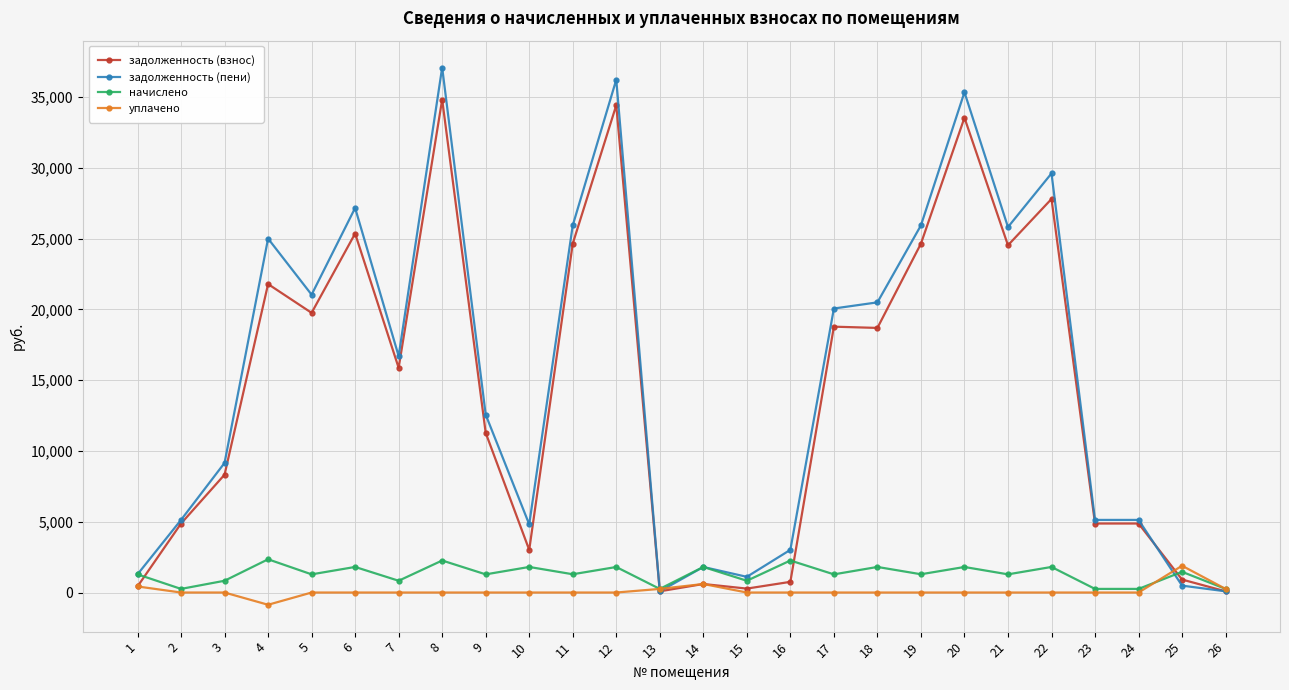

Is this an area chart (filled region under the line)?

No